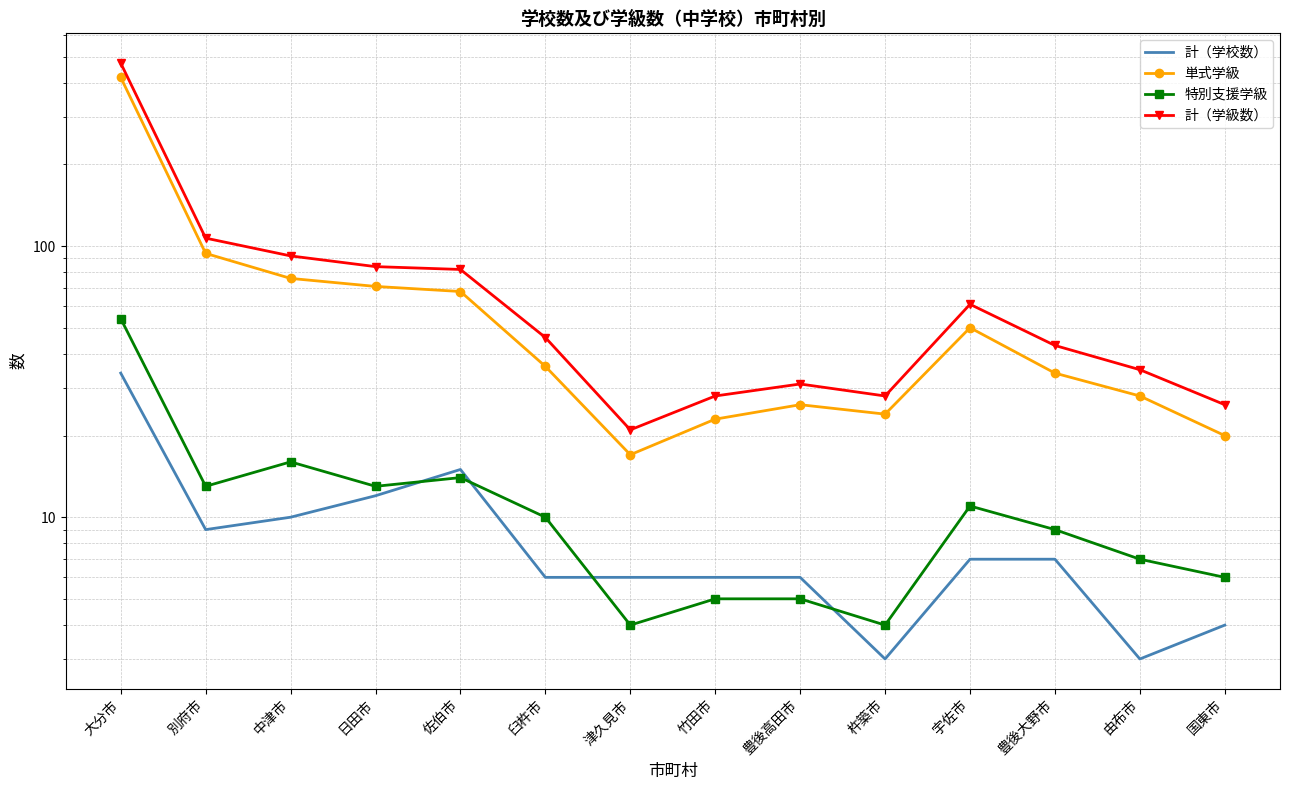

True or false: 単式学級 has a value of 28 at 由布市.

True